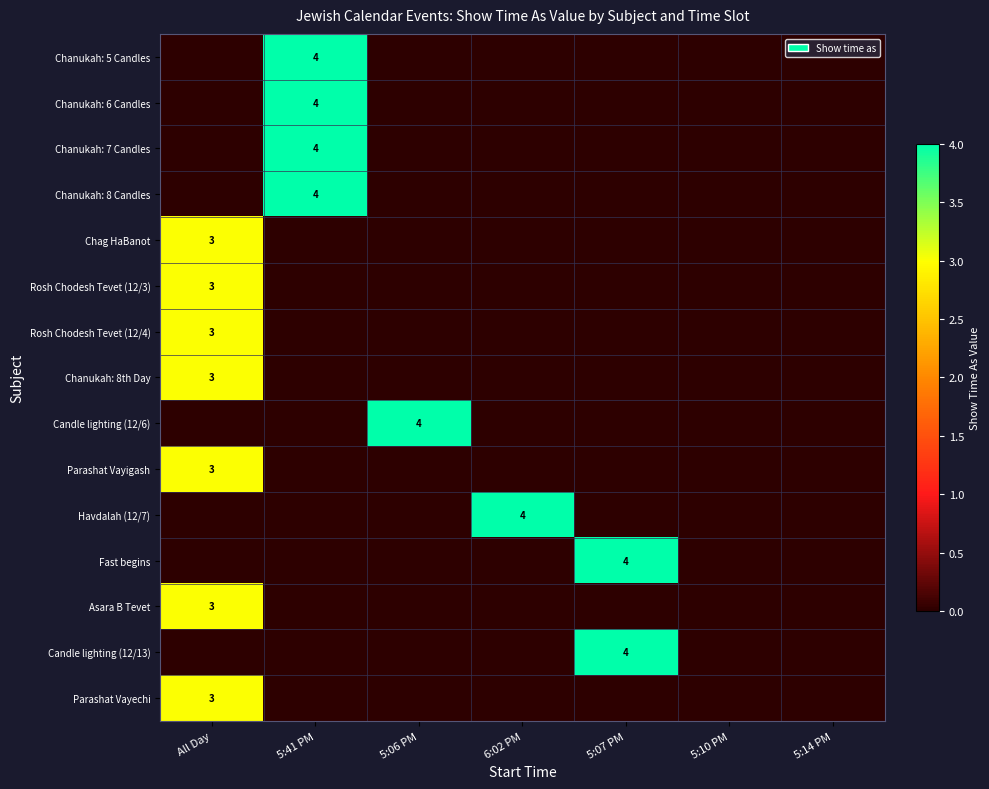

The value of Rosh Chodesh Tevet (12/3) at All Day is 3. True or false?

True